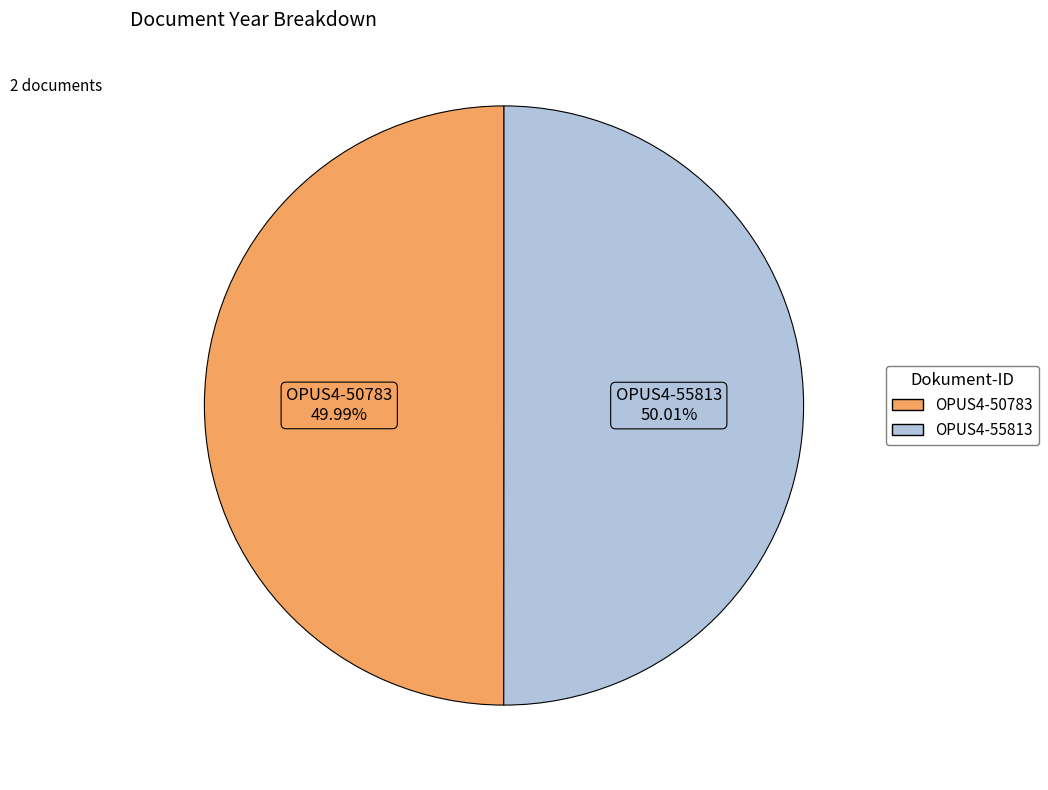

Is there any slice that represents more than half of the pie?

Yes